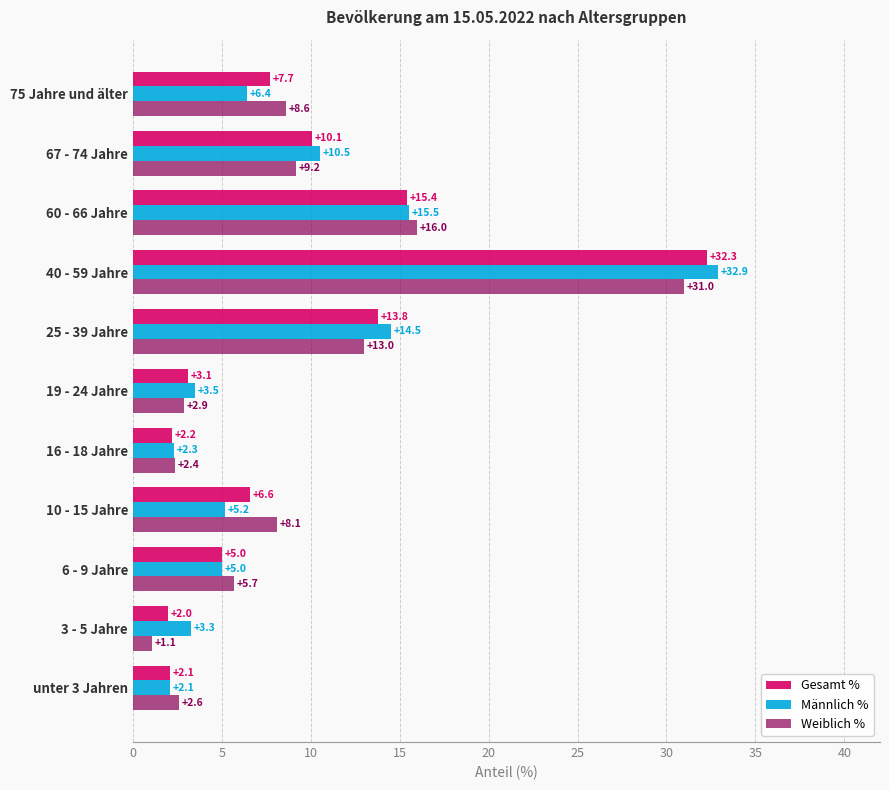

List the series in order of their peak value, highest first.

Männlich %, Gesamt %, Weiblich %